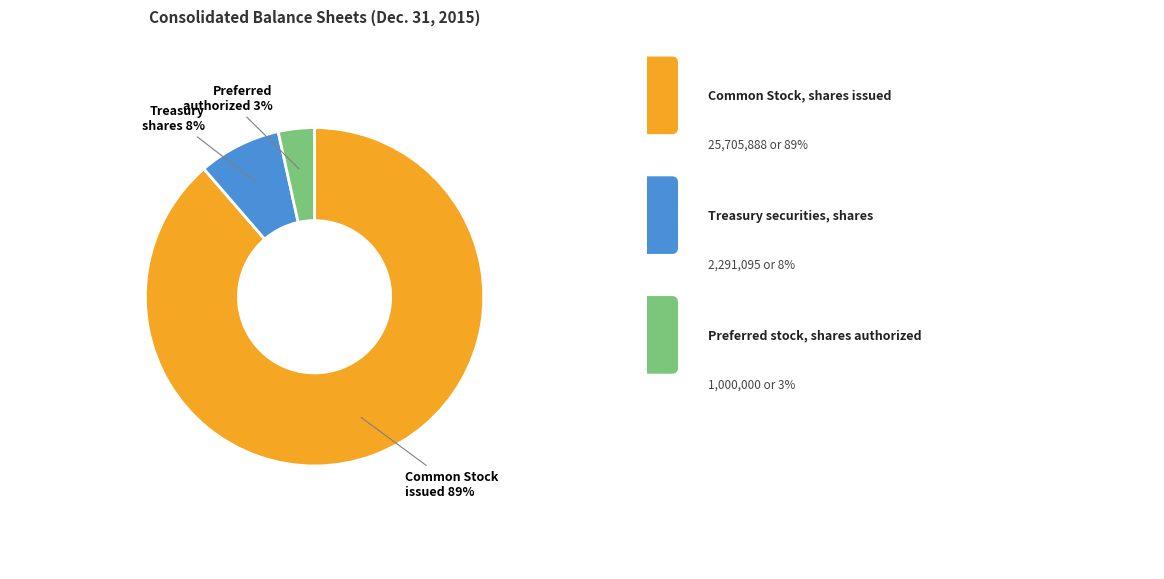

Is there a majority slice in this chart?

Yes